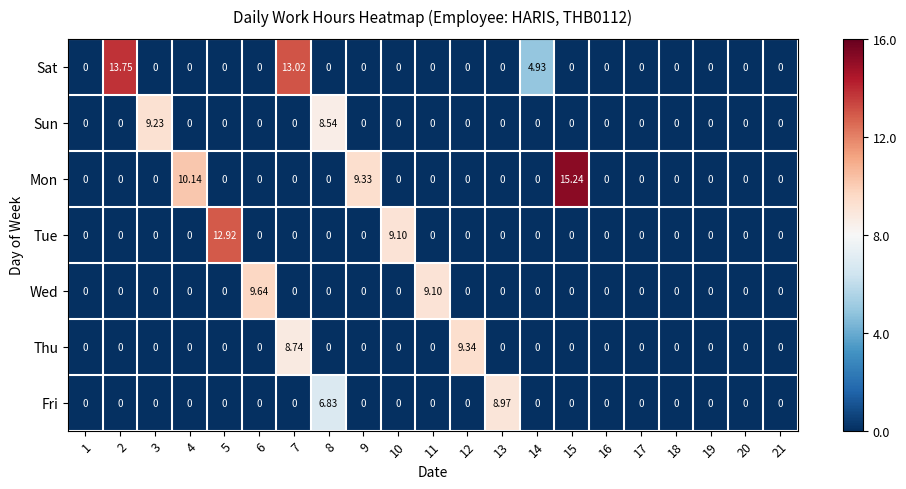

Between 2 and 13, which series saw the biggest shift?

Sat